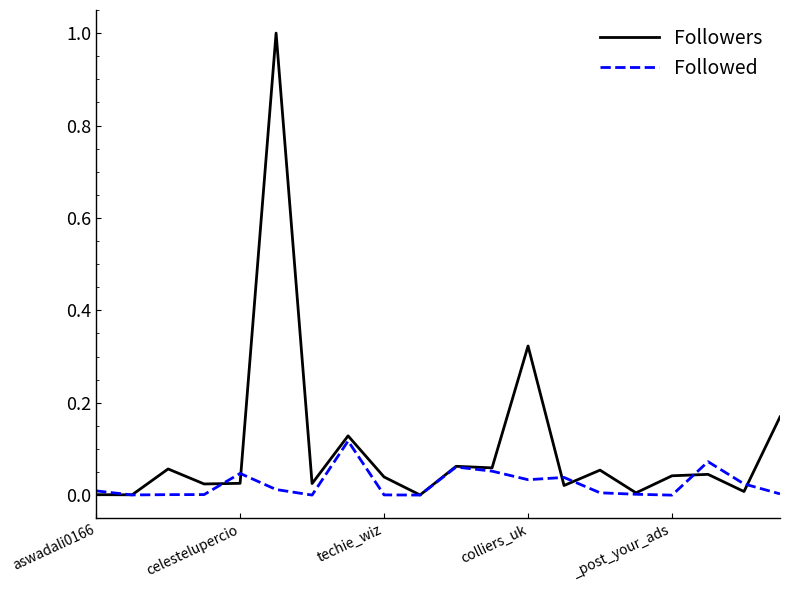

Which series ends up on top after the final intersection of Followed and Followers?

Followers